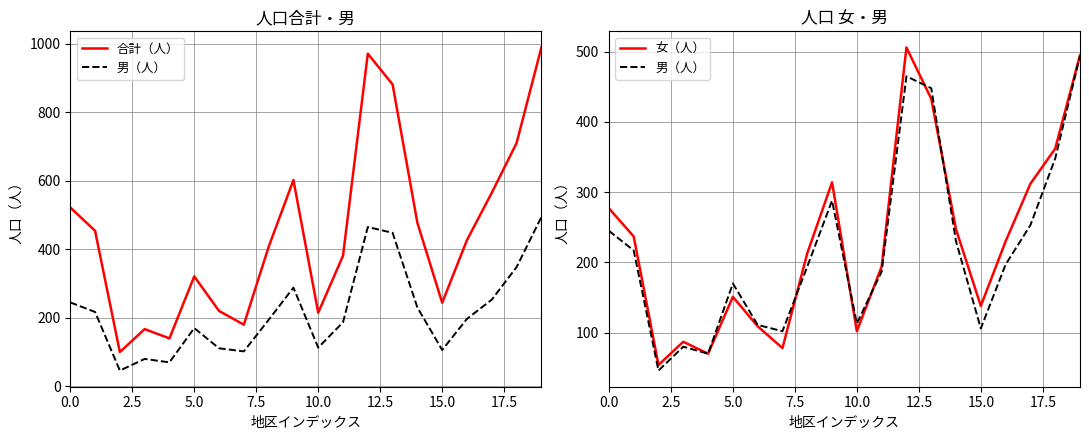

Count the number of data series in this chart.

3